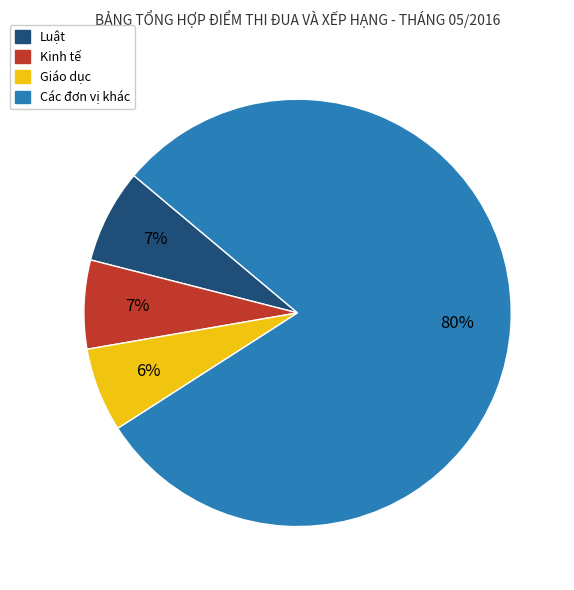

To the nearest percent, what is the average slice percentage?

25%